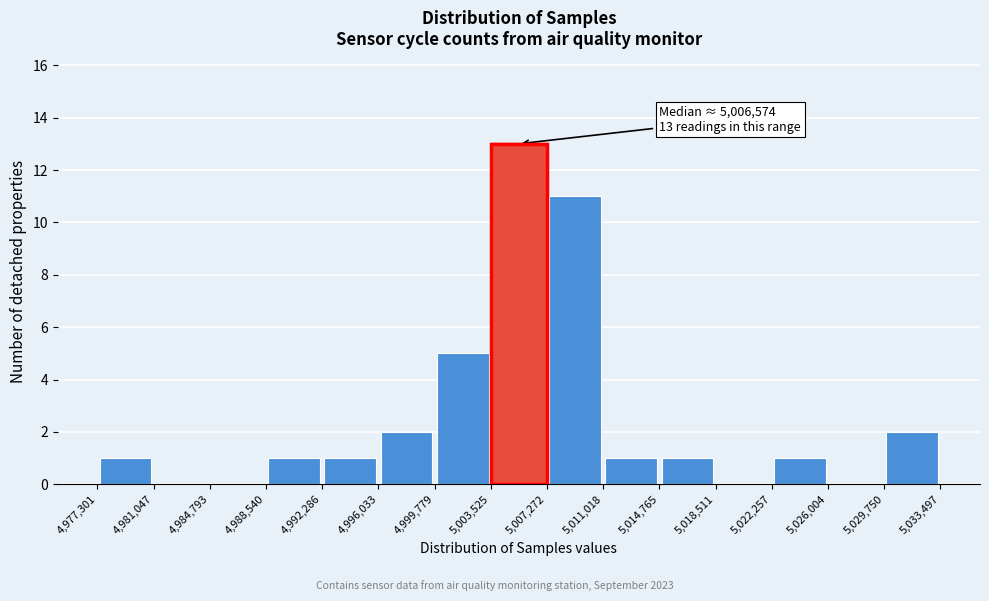

Over which range of the x-axis is the bar tallest?

5,003,525 to 5,007,272